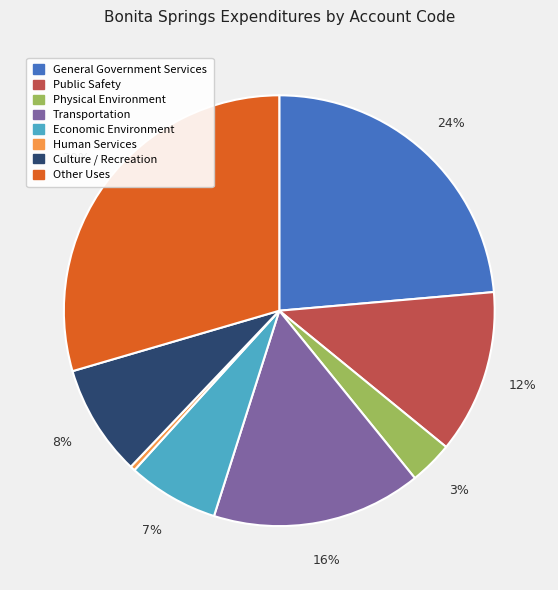

The General Government Services slice represents 31% of the pie. True or false?

False